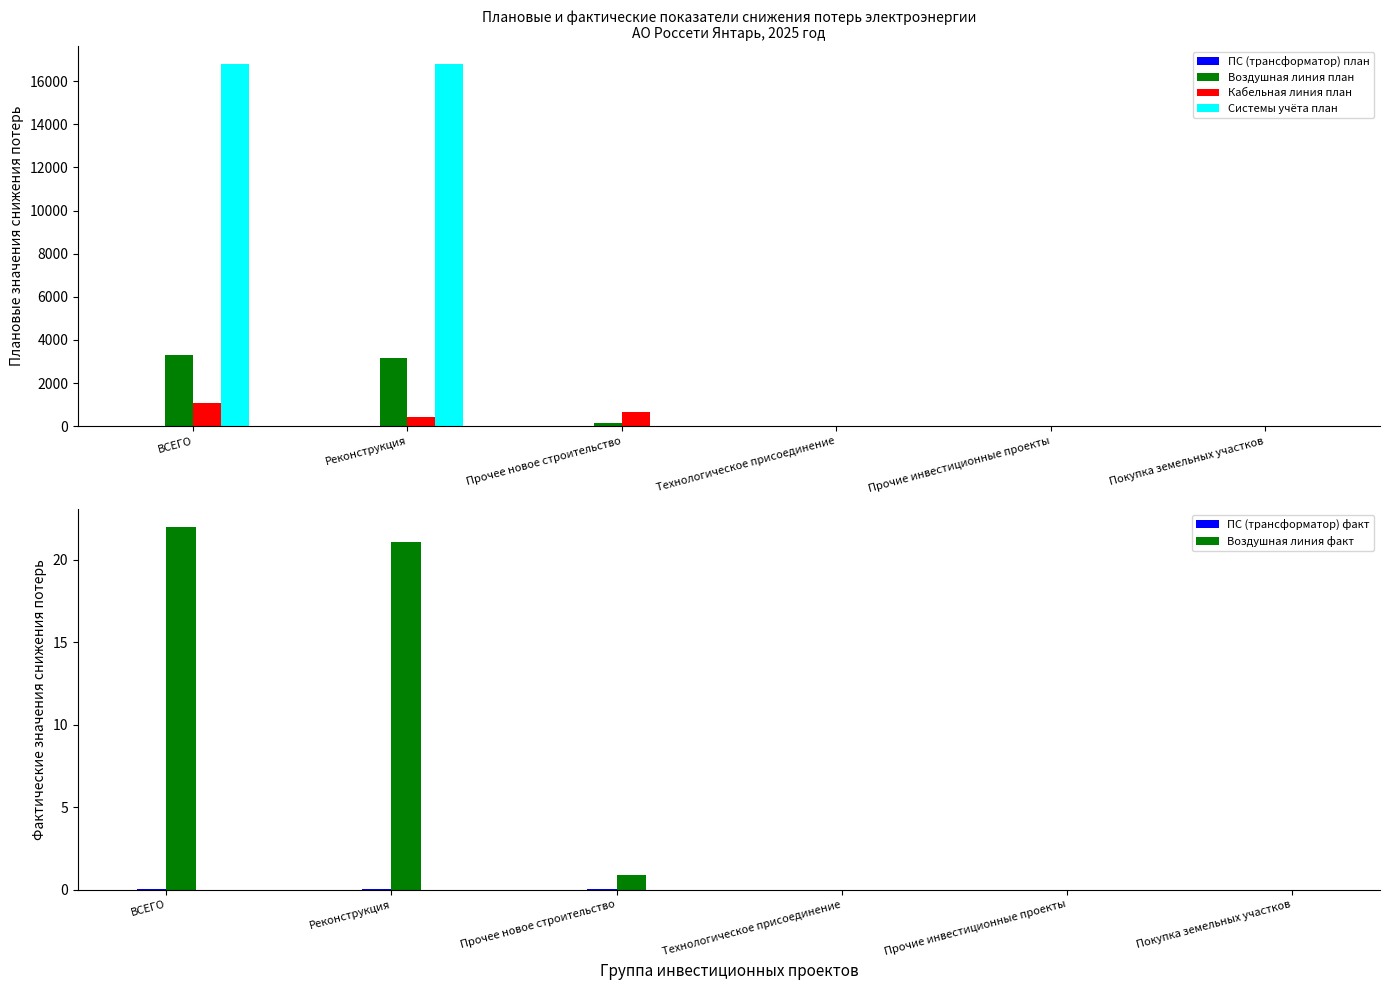

Which series has the largest total across all categories?

Системы учёта план